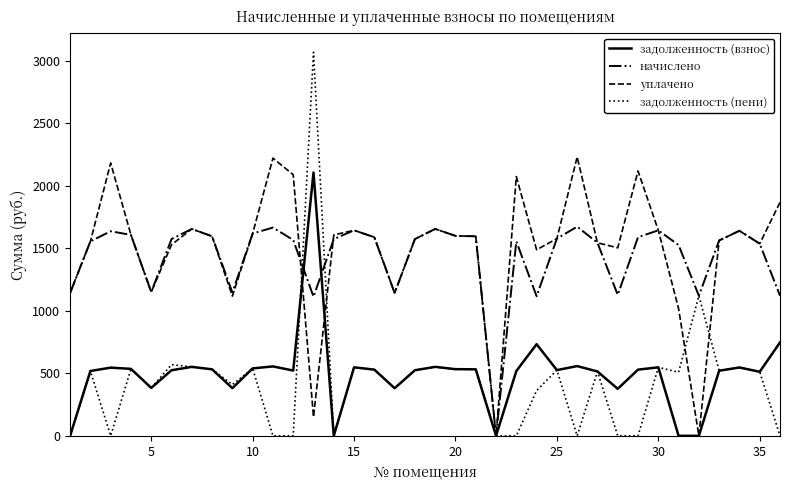

Which series has the widest spread of values?

задолженность (пени)